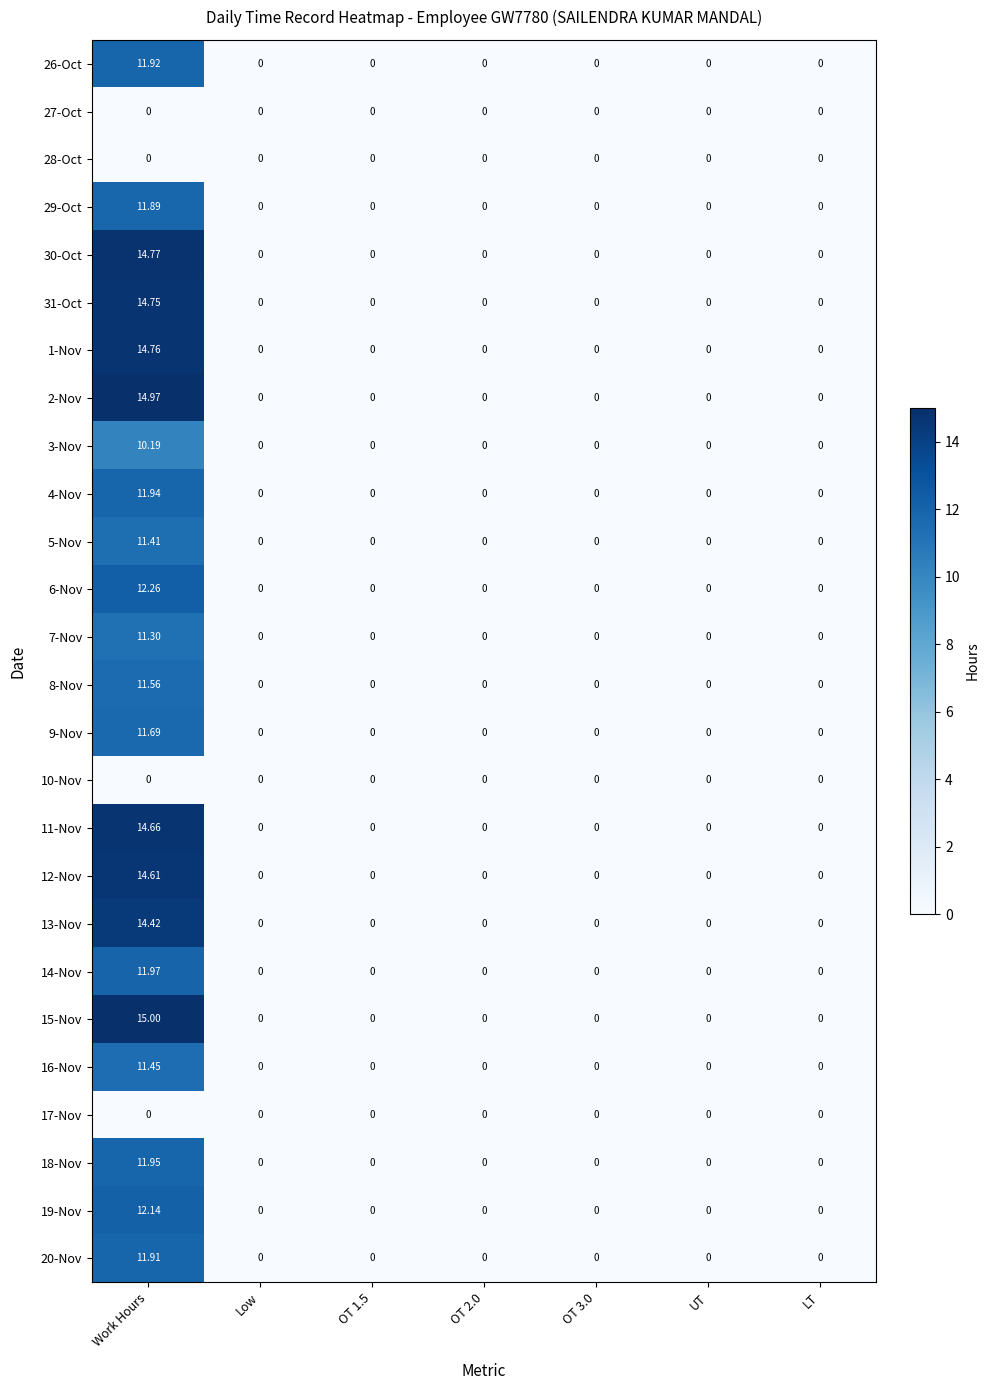

At which category is the sum across all series the highest?

Work Hours